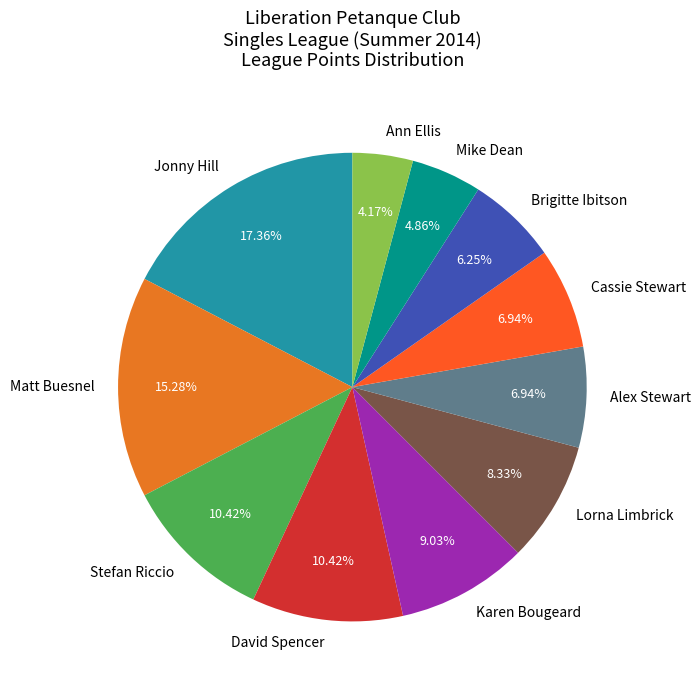

Does Mike Dean account for over 50% of the chart?

No